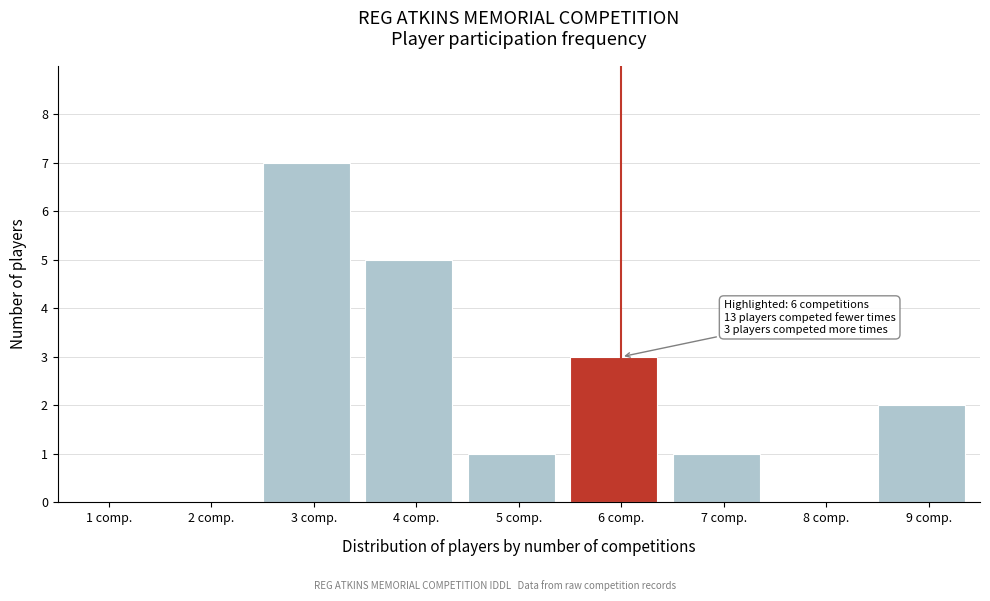

Reading left to right, list all the values displayed in this chart.

1 comp.=0	2 comp.=0	3 comp.=7	4 comp.=5	5 comp.=1	6 comp.=3	7 comp.=1	8 comp.=0	9 comp.=2